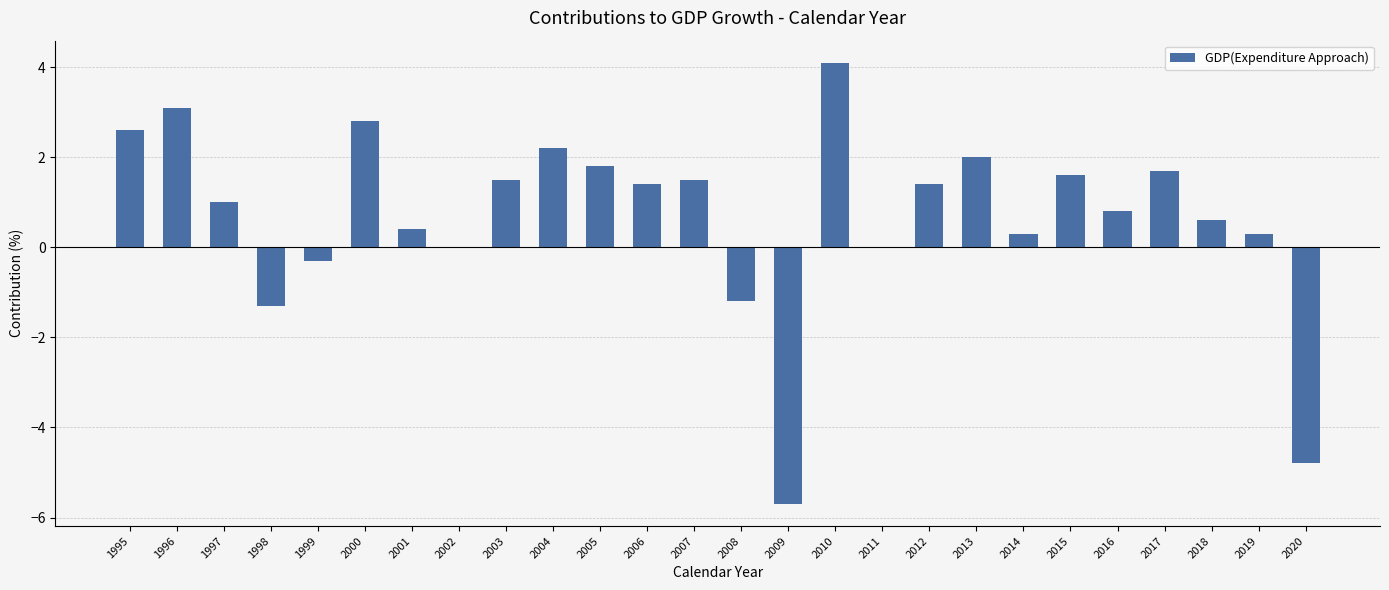

At which label does the data first exceed 1?

1995